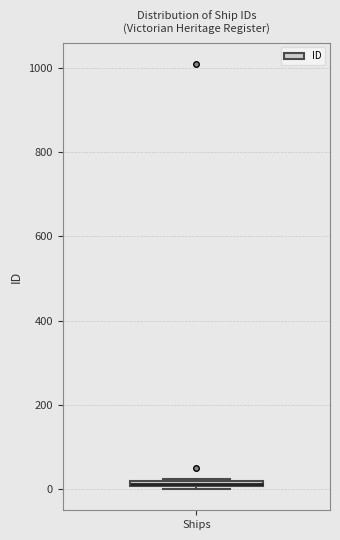

Where is the upper edge of the box for Ships on the y-axis? The values are not printed on the chart, so give them approximately, as read against the axis.

20